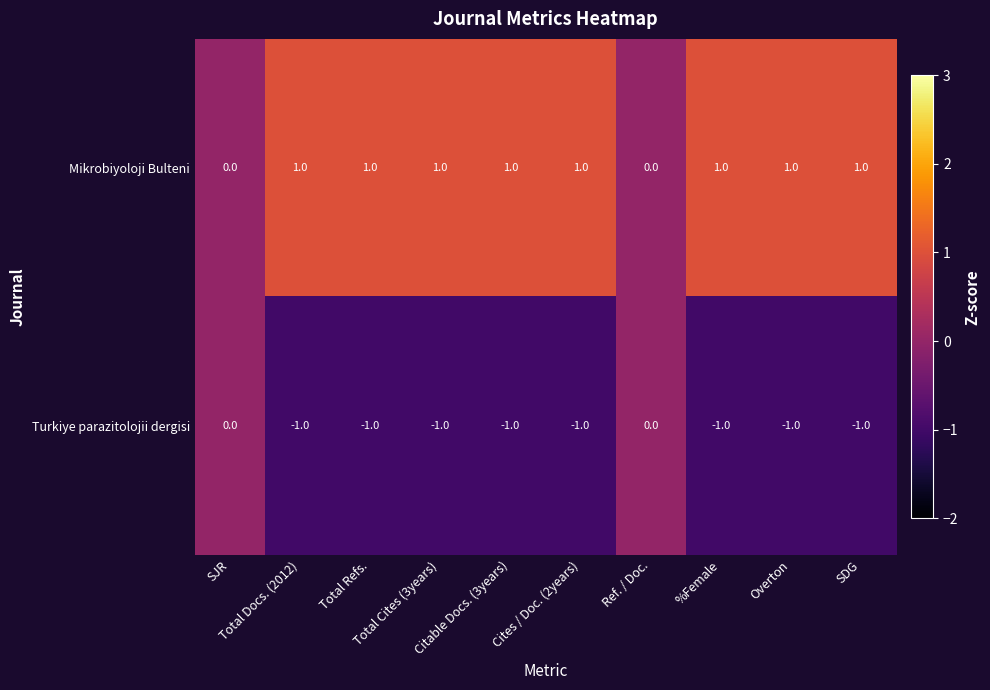

Count the Mikrobiyoloji Bulteni values in the range 1 to 2.

8